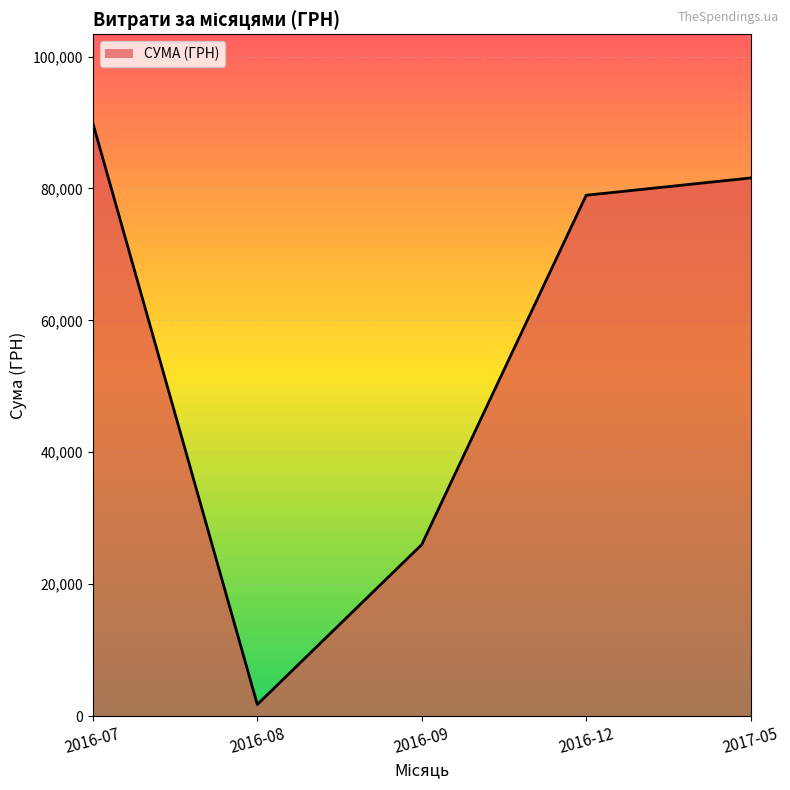

Reading left to right, what are all the values shown in this chart?

2016-07=89888.2	2016-08=1759.4	2016-09=26000.0	2016-12=78965.0	2017-05=81589.2